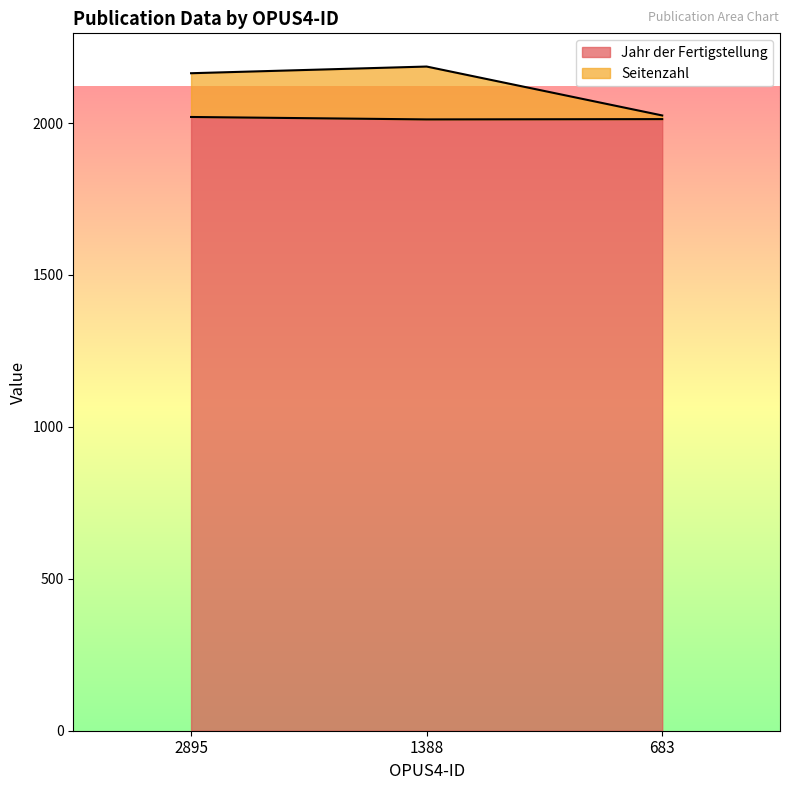

Rank the series at 1388 from highest to lowest value.

Seitenzahl, Jahr der Fertigstellung